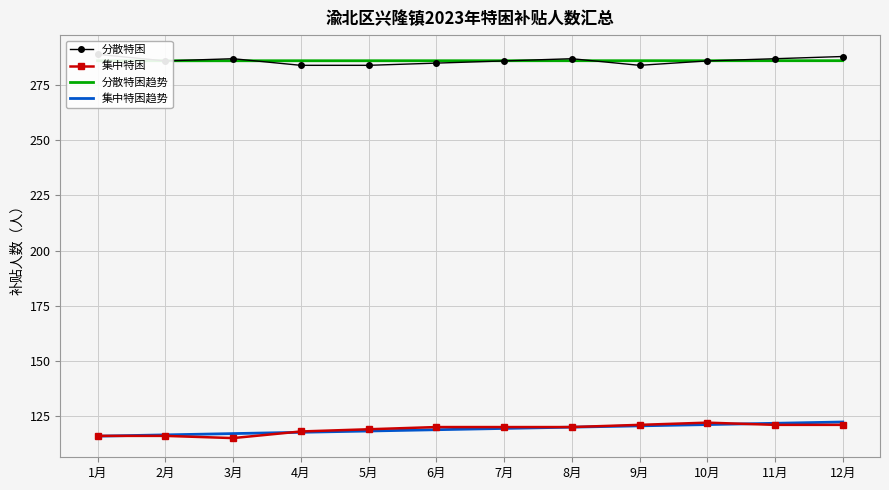

How many values in the 集中特困 series are below 120?

5